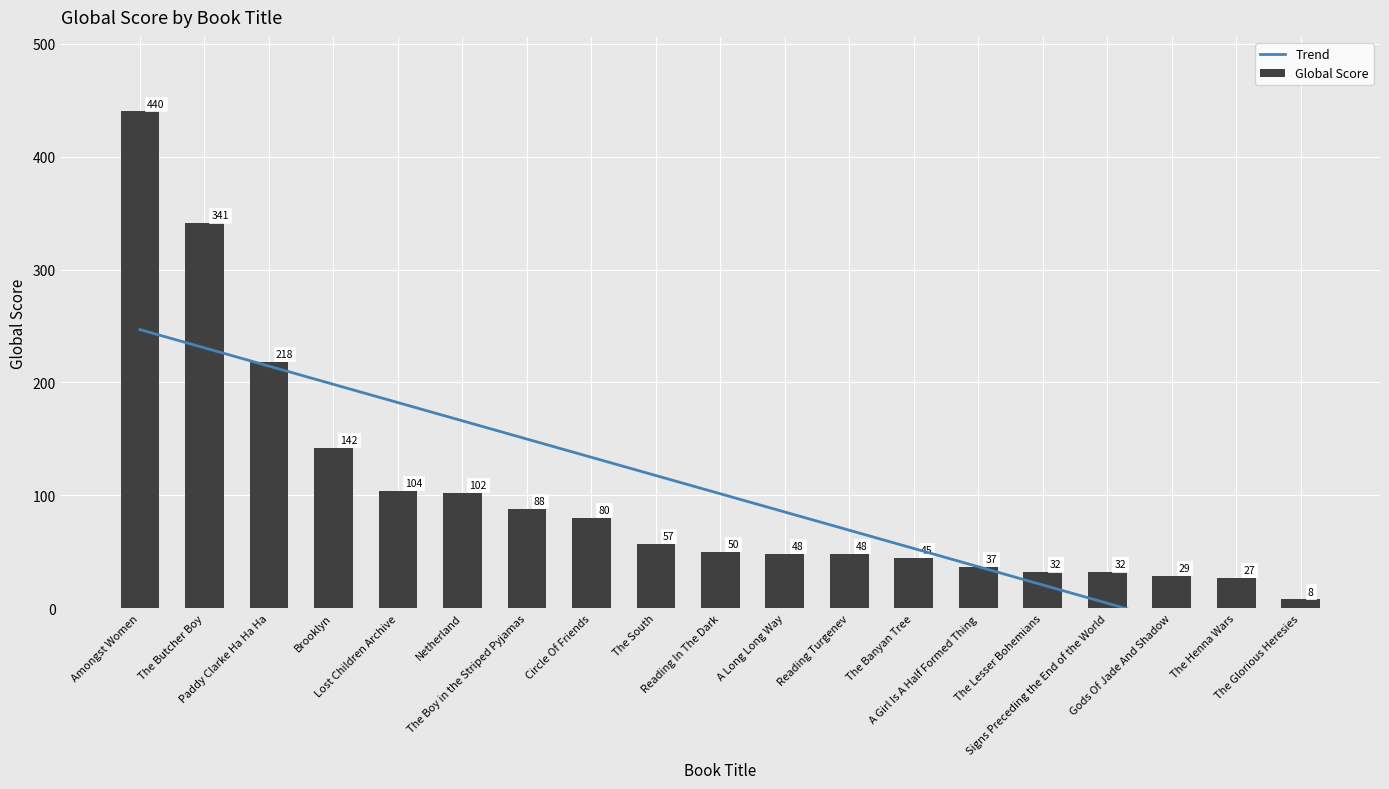

Rank the series at Circle Of Friends from lowest to highest value.

Global Score, Trend